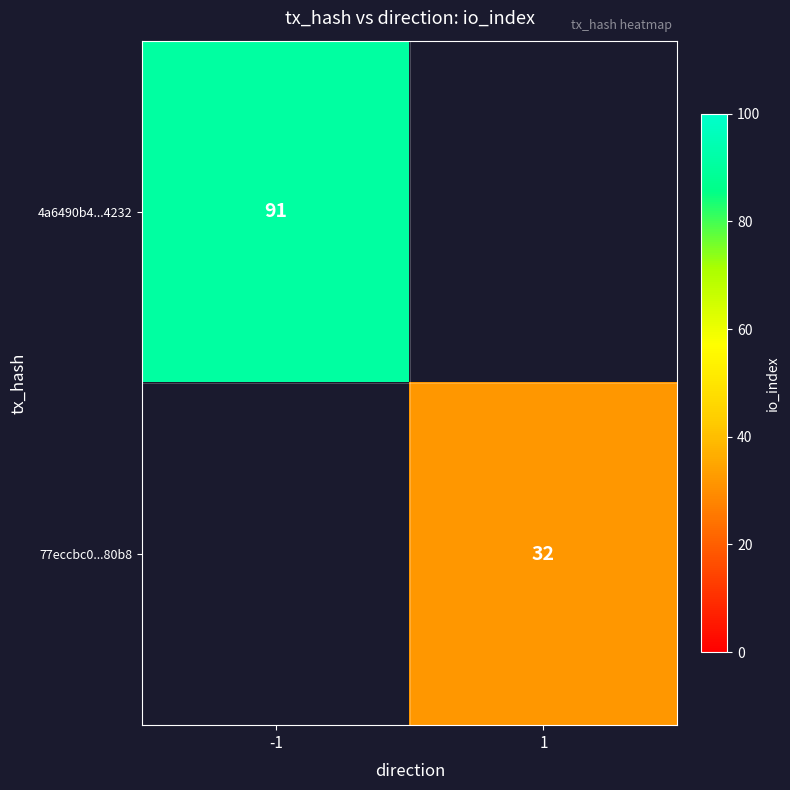

At how many categories does at least one series exceed 50?

1